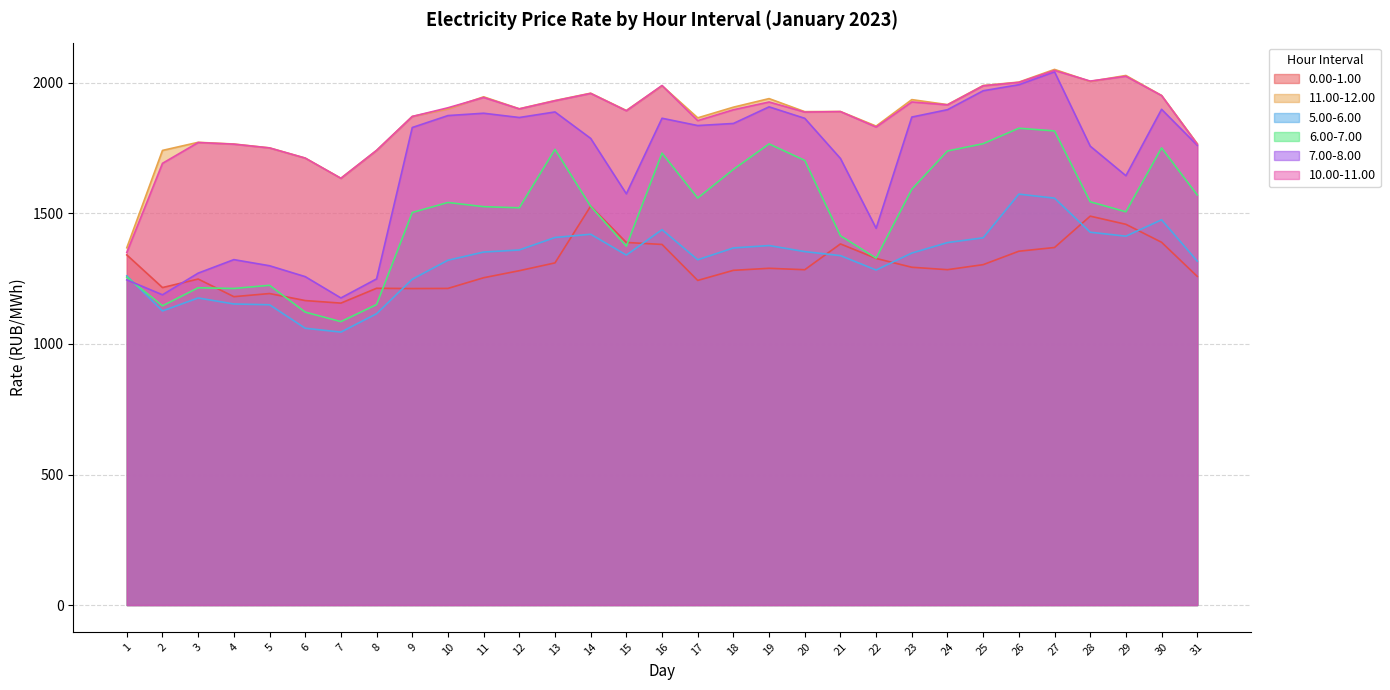

The 0.00-1.00 series shows 1341.2 at 1. True or false?

True